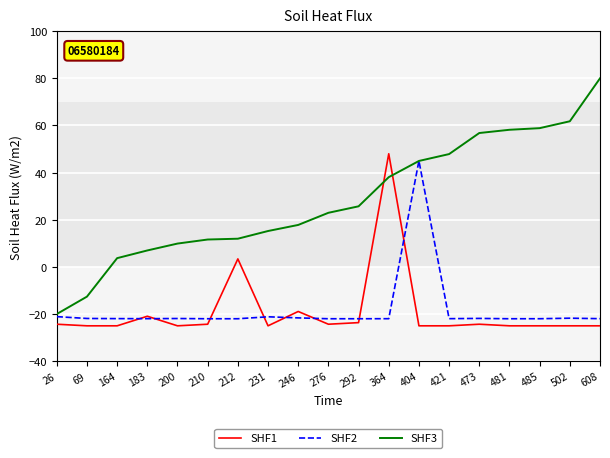

What is the spread (max minus min) of values at 210?

35.9